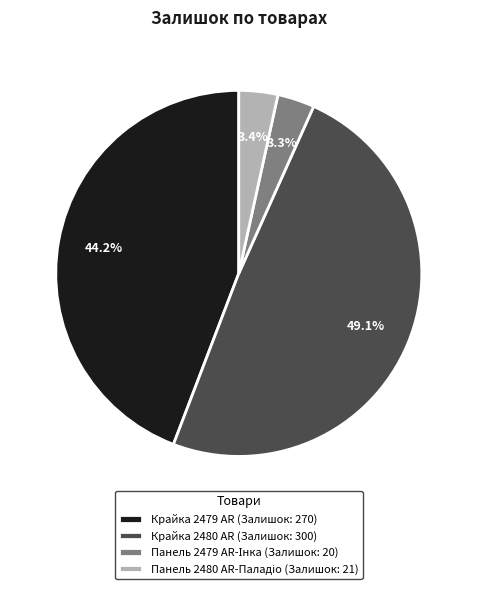

What is the ratio of the value at Крайка 2480 AR (Залишок: 300) to the value at Крайка 2479 AR (Залишок: 270)?

1.1